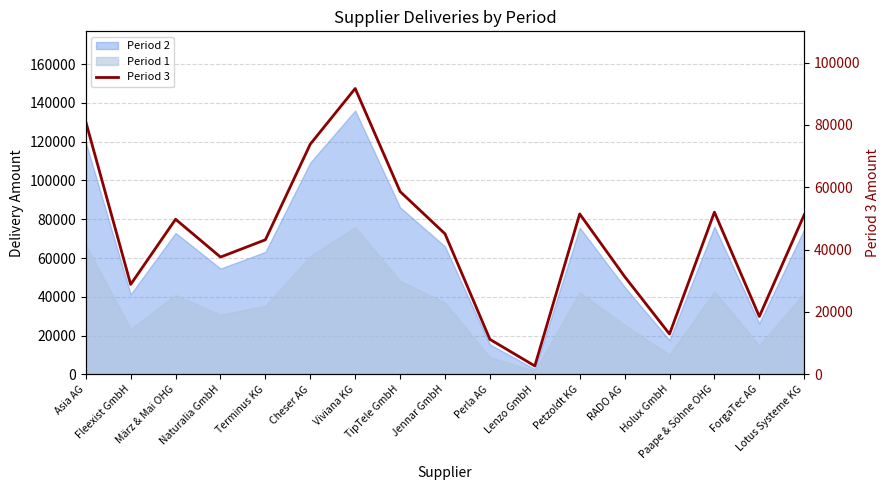

What is the value of the 6th point from the left?

73844